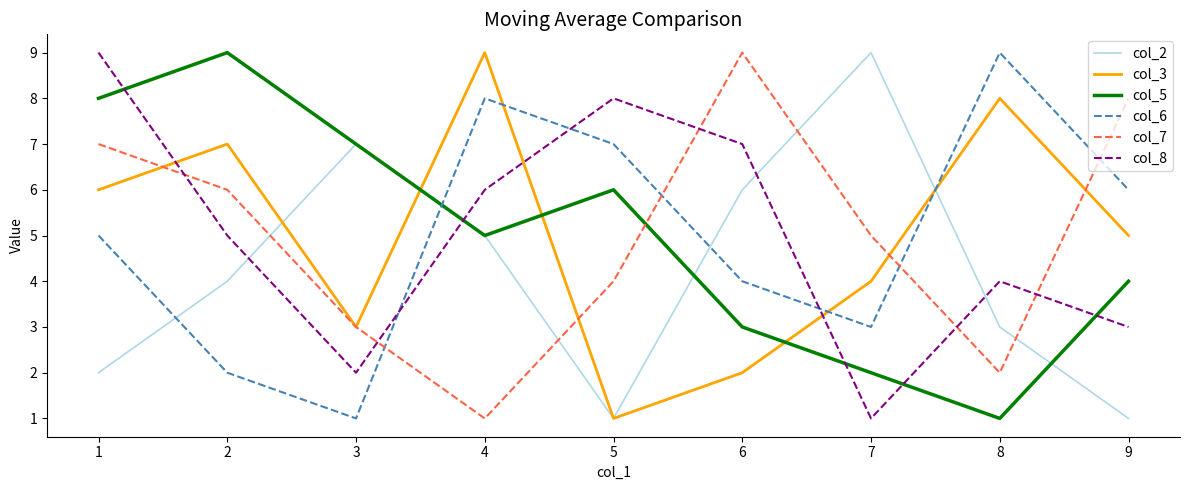

Reading left to right, what are all the values shown in this chart?

col_2: 2	4	7	5	1	6	9	3	1
col_3: 6	7	3	9	1	2	4	8	5
col_5: 8	9	7	5	6	3	2	1	4
col_6: 5	2	1	8	7	4	3	9	6
col_7: 7	6	3	1	4	9	5	2	8
col_8: 9	5	2	6	8	7	1	4	3